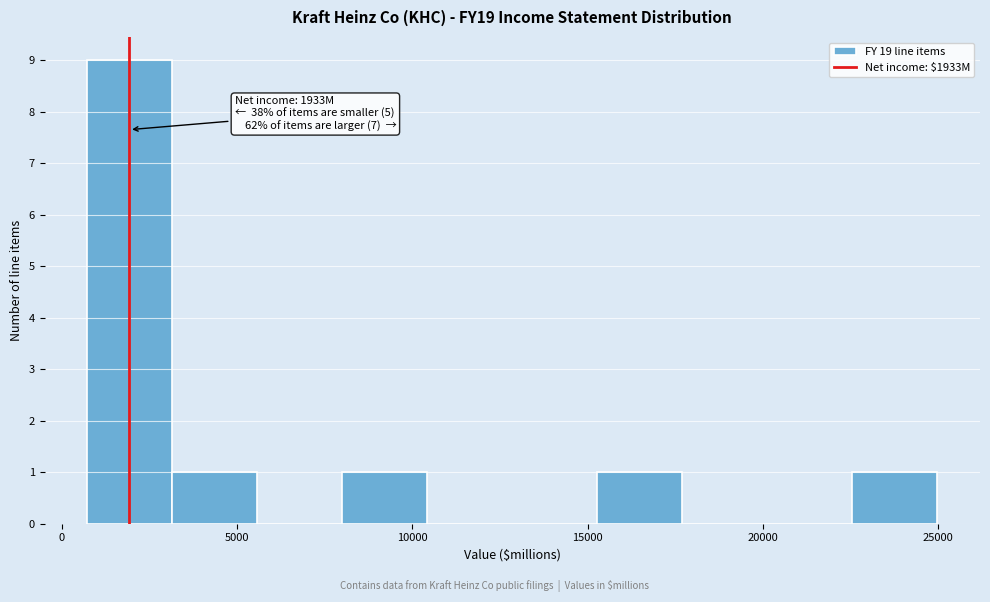

Over which range of the x-axis is the bar tallest?

500 to 3000